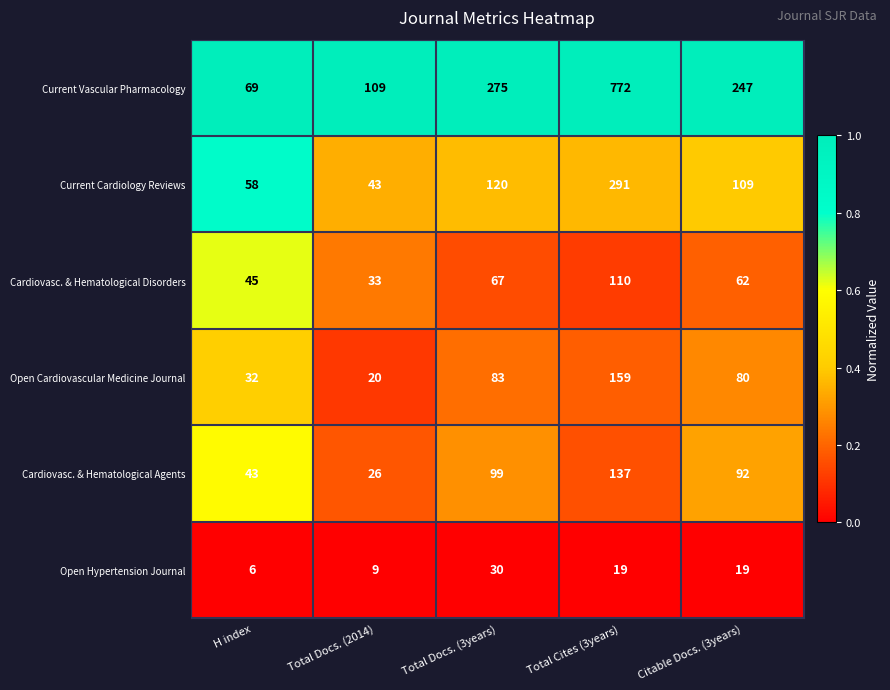

Reading left to right, what are all the values shown in this chart?

Current Vascular Pharmacology: 69	109	275	772	247
Current Cardiology Reviews: 58	43	120	291	109
Cardiovasc. & Hematological Disorders: 45	33	67	110	62
Open Cardiovascular Medicine Journal: 32	20	83	159	80
Cardiovasc. & Hematological Agents: 43	26	99	137	92
Open Hypertension Journal: 6	9	30	19	19